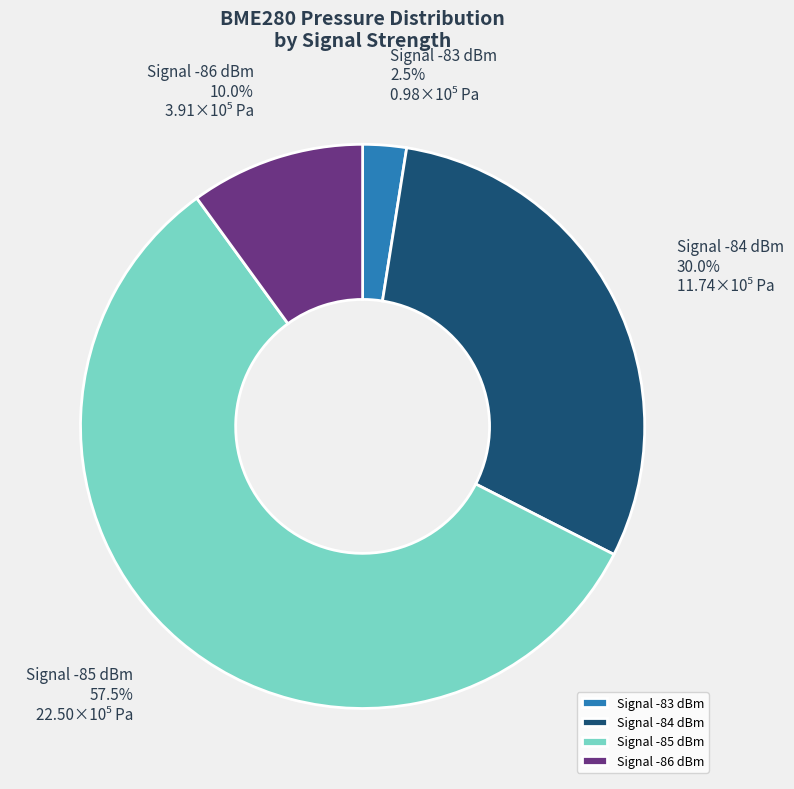

Do Signal -83 dBm and Signal -84 dBm together represent more than half of the pie?

No